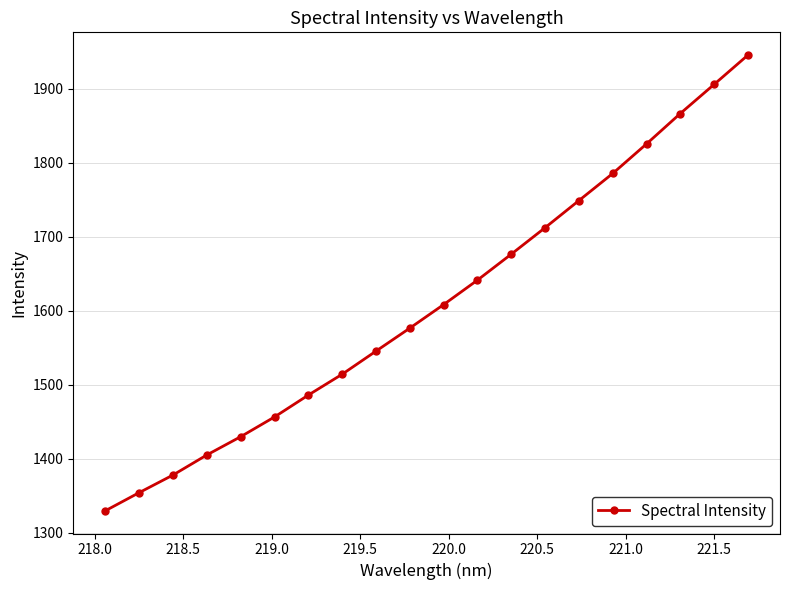

What is the value of the 13th point from the left?

1676.4